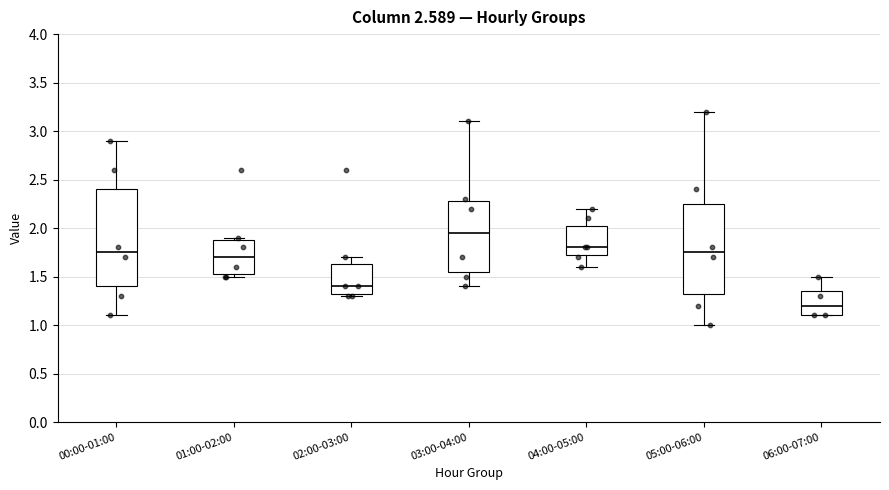

Where is the lower edge of the box for 01:00-02:00 on the y-axis? The values are not printed on the chart, so give them approximately, as read against the axis.

1.55